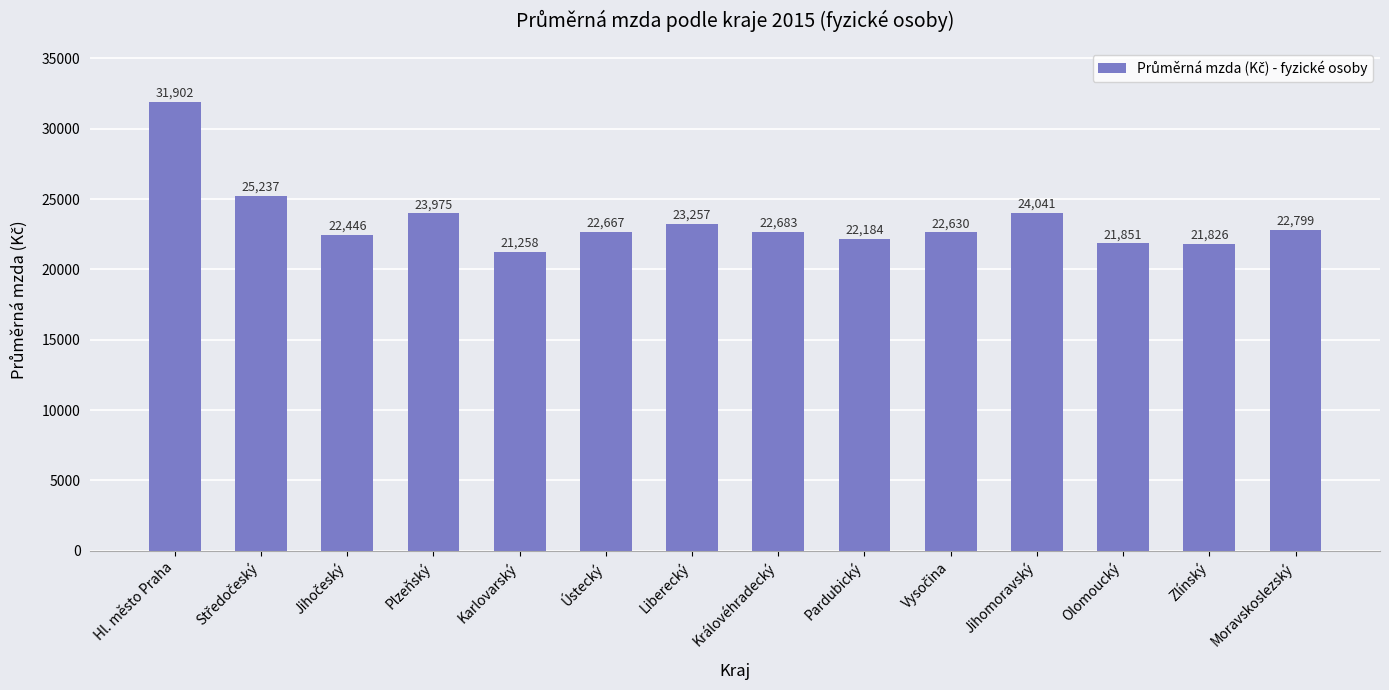

What is the maximum value shown in the chart?

31902